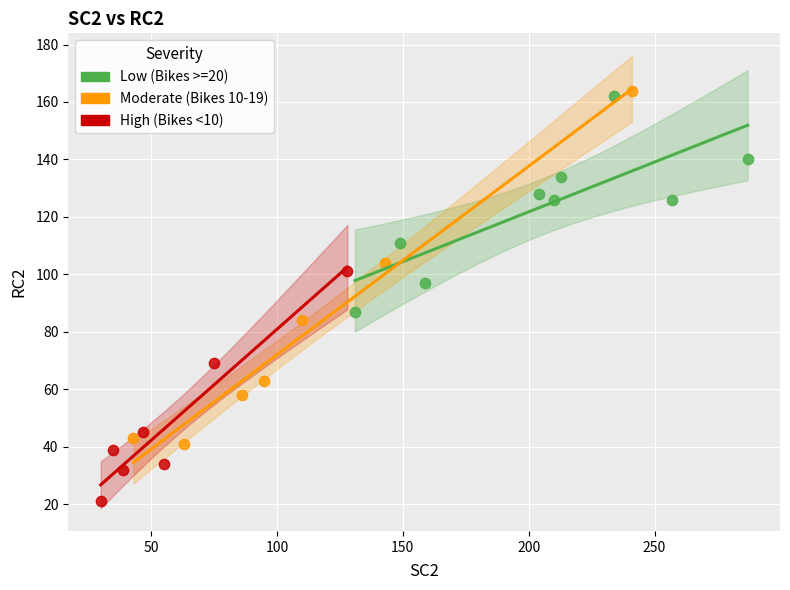

Which series contains the lowest Y value?

High (Bikes <10)